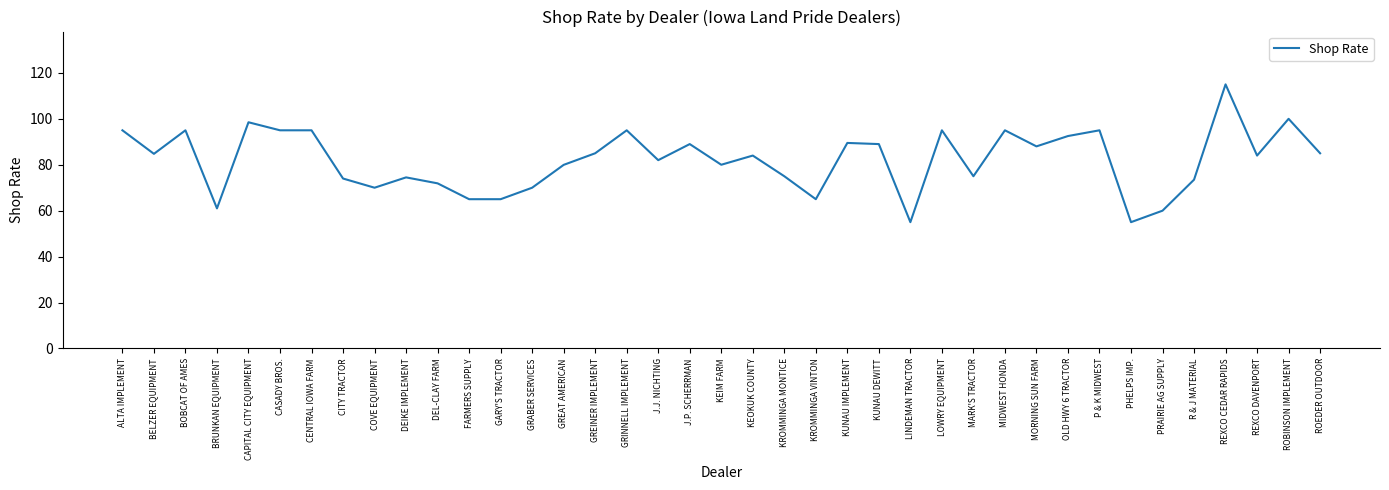

Between CITY TRACTOR and CAPITAL CITY EQUIPMENT, which is larger?

CAPITAL CITY EQUIPMENT